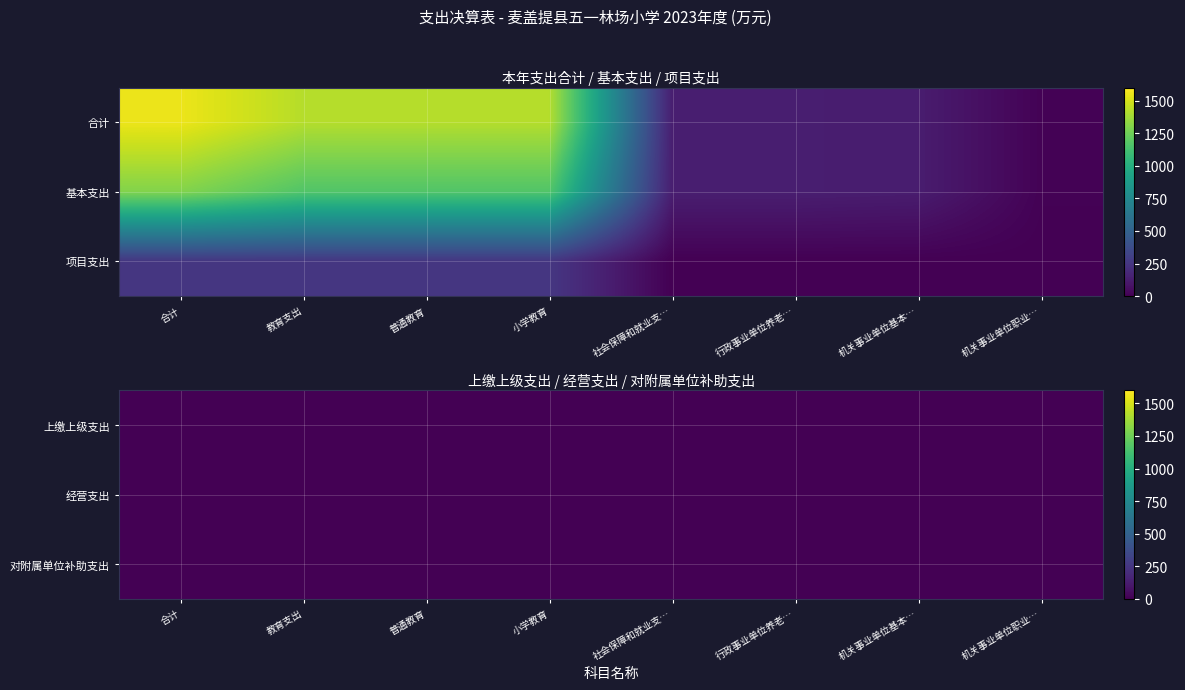

What is the sum of the 合计 values at 行政事业单位养老… and 普通教育?

1555.6